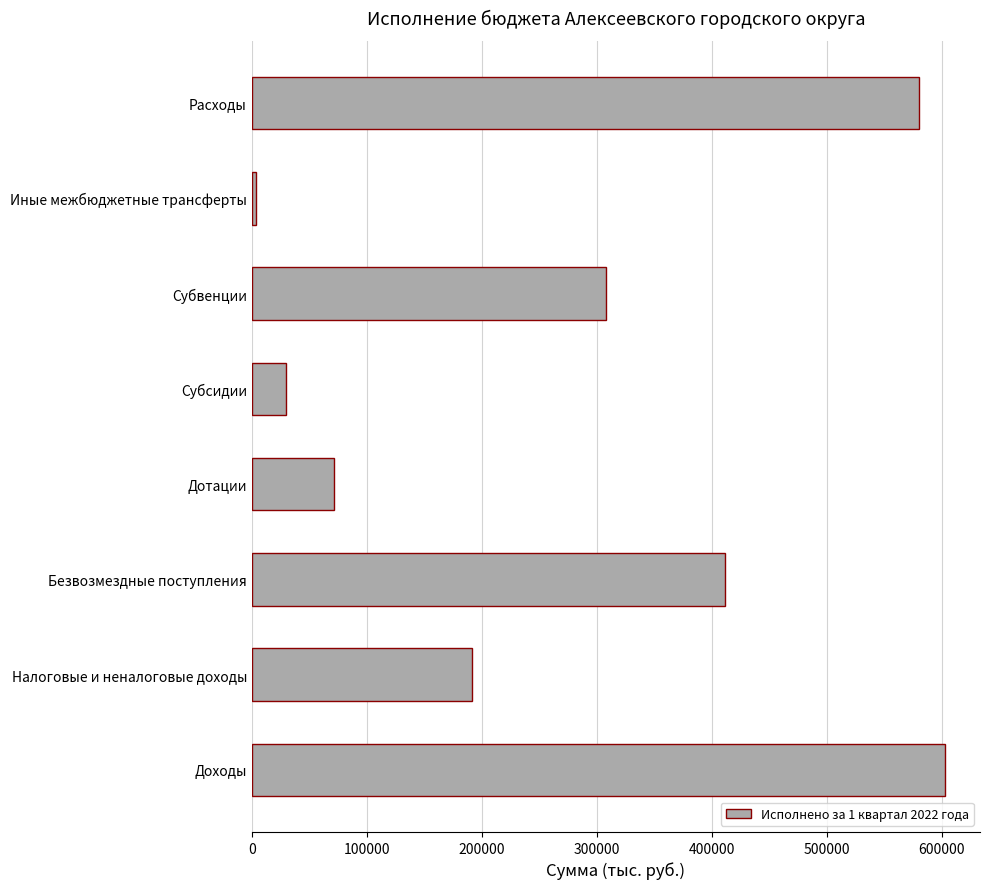

Which label corresponds to the largest value in the chart?

Доходы